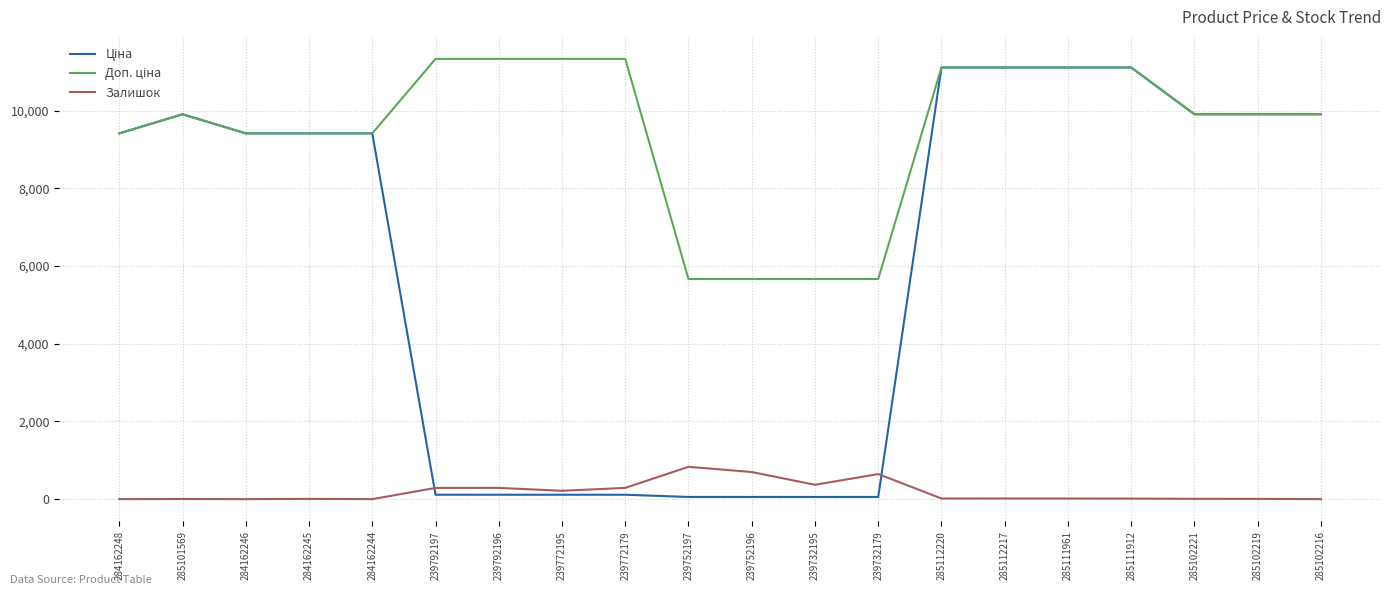

What is the difference between the highest and lowest values at 284162248?

9416.9